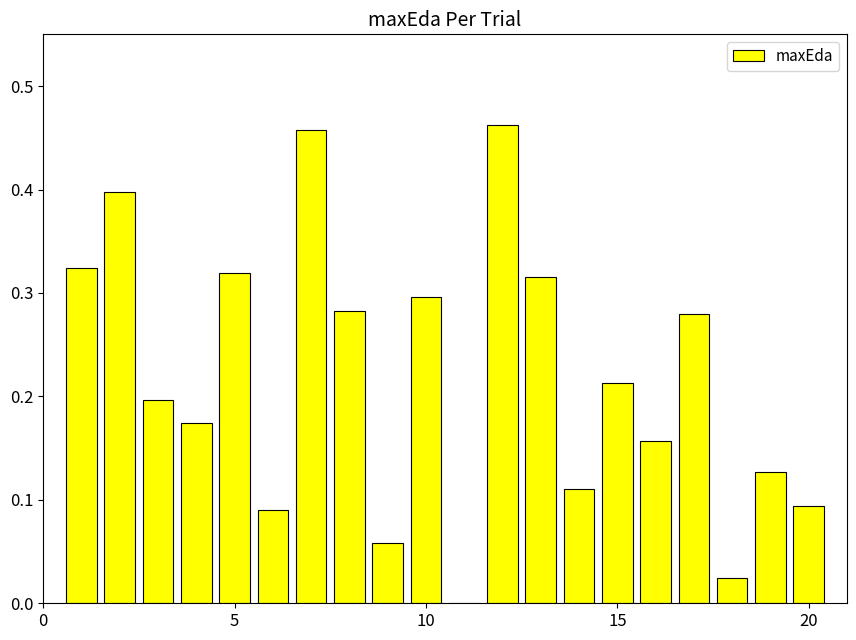

How many values are above zero?

19